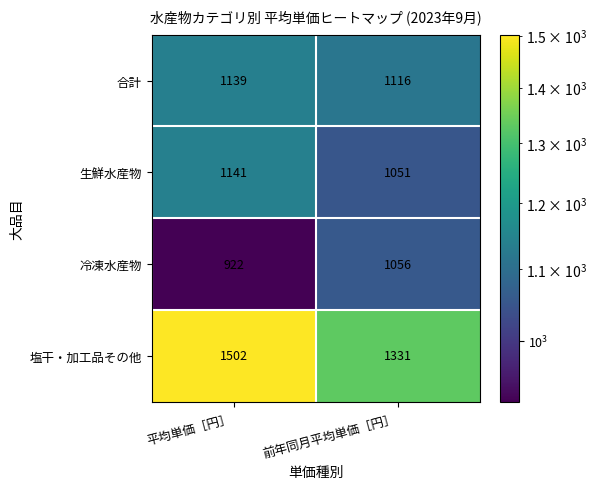

The value of 生鮮水産物 at 前年同月平均単価［円］ is 1051. True or false?

True